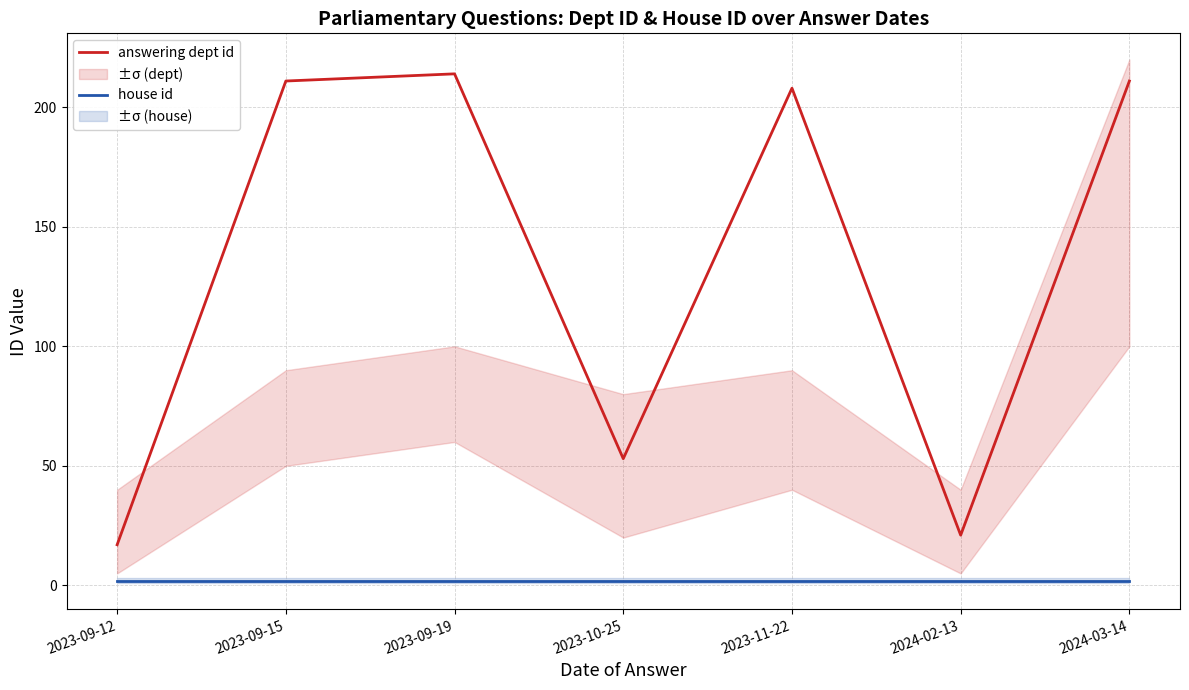

Does the chart have visible grid lines?

Yes